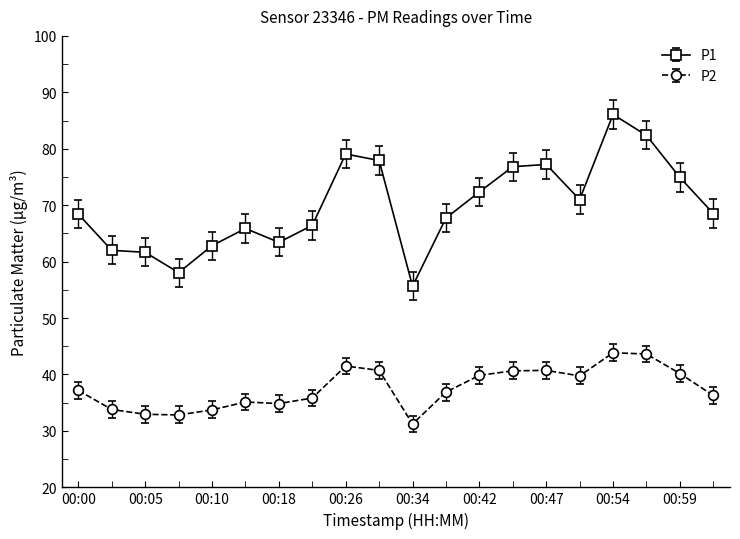

True or false: P2 and P1 cross at least once.

False